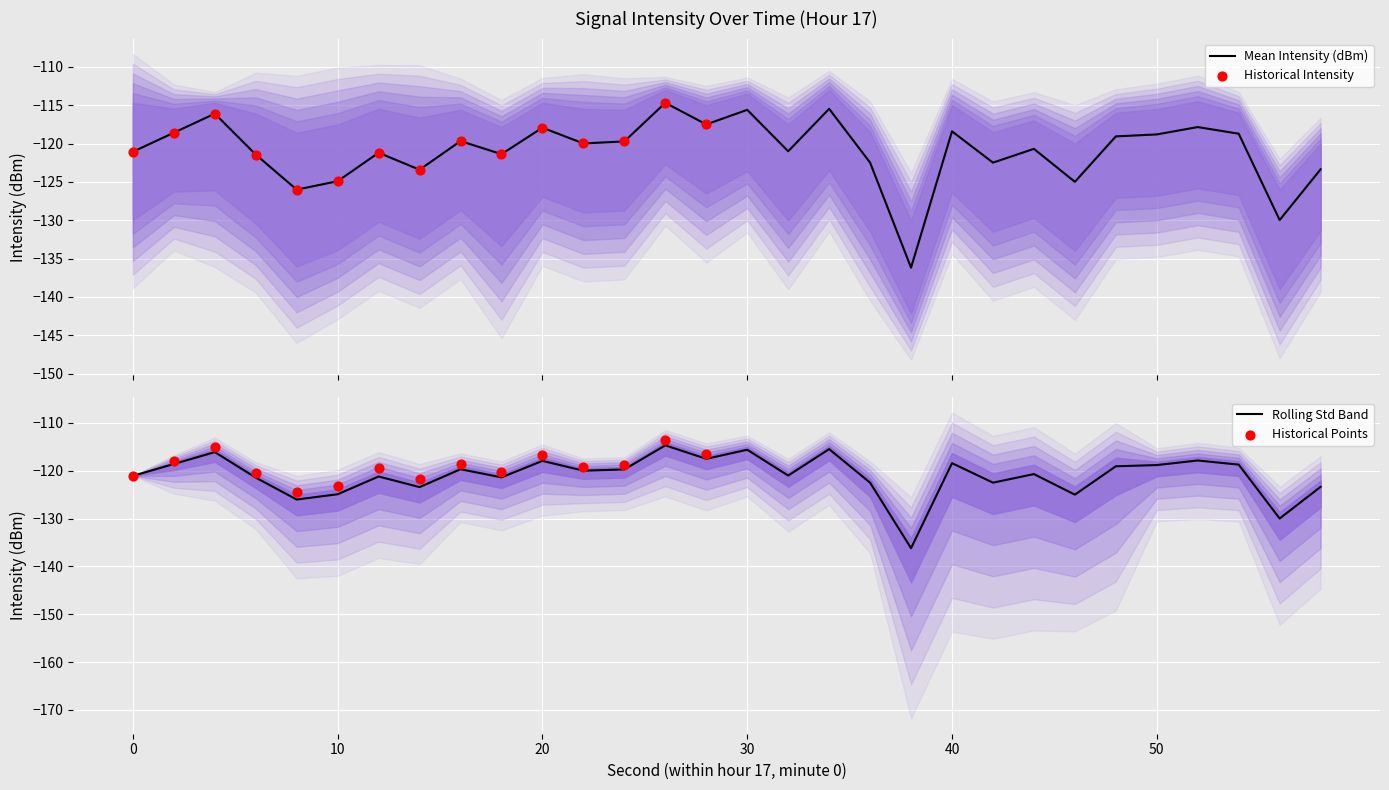

At how many categories does at least one series exceed -140?

30